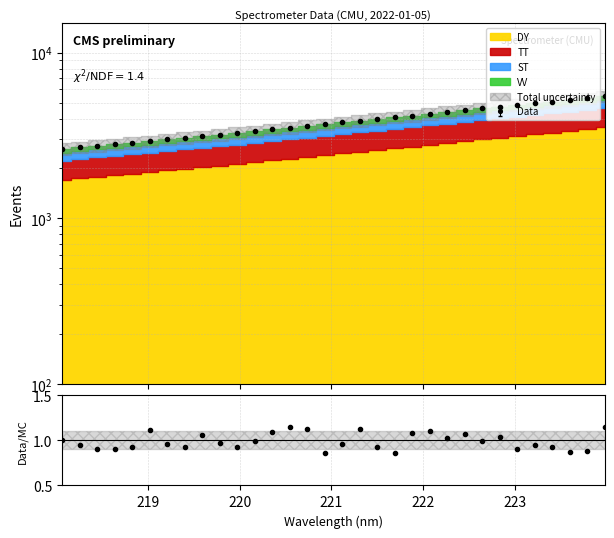

What is the average value?

3846.1